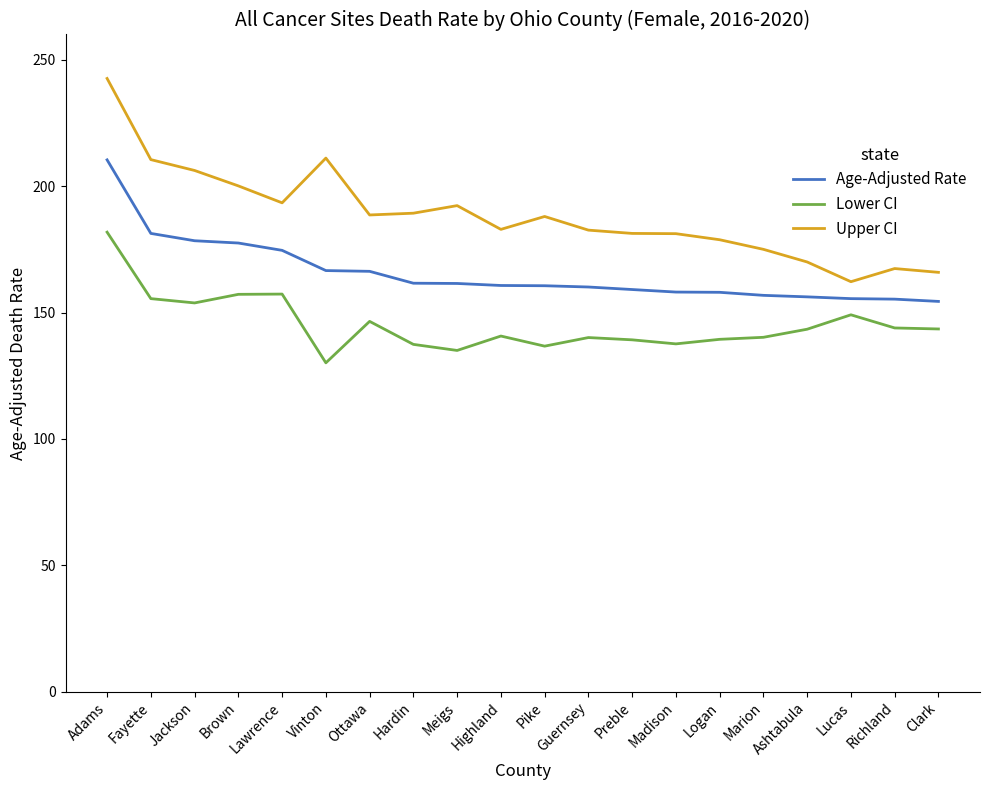

What is the maximum value shown in the chart?

242.6